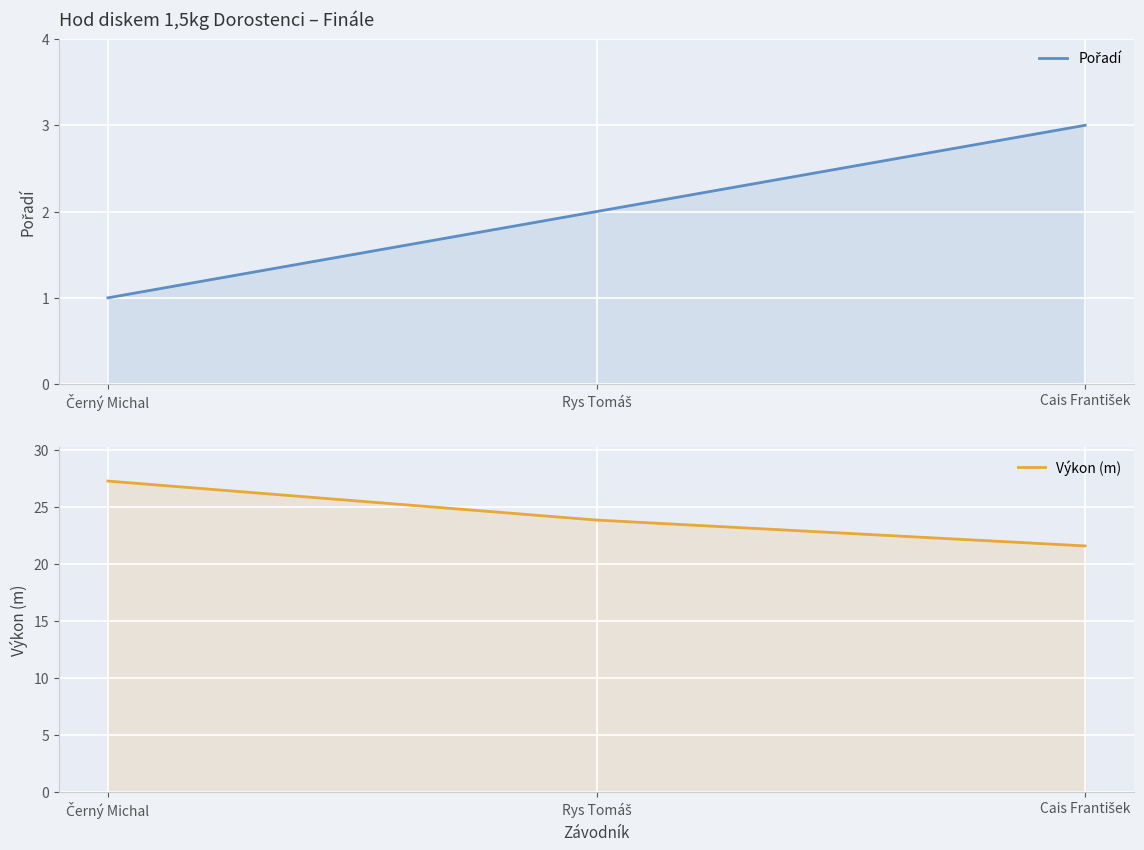

What is the sum of the Pořadí values at Cais František and Černý Michal?

4.0